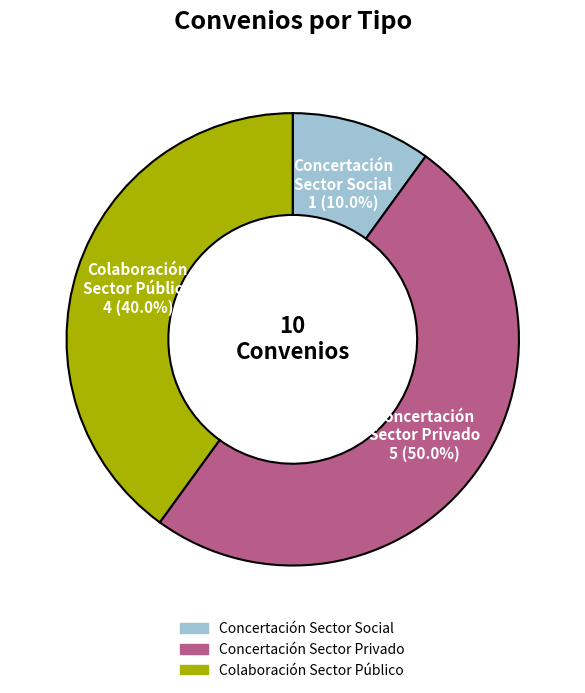

Count the number of slices in the pie.

3